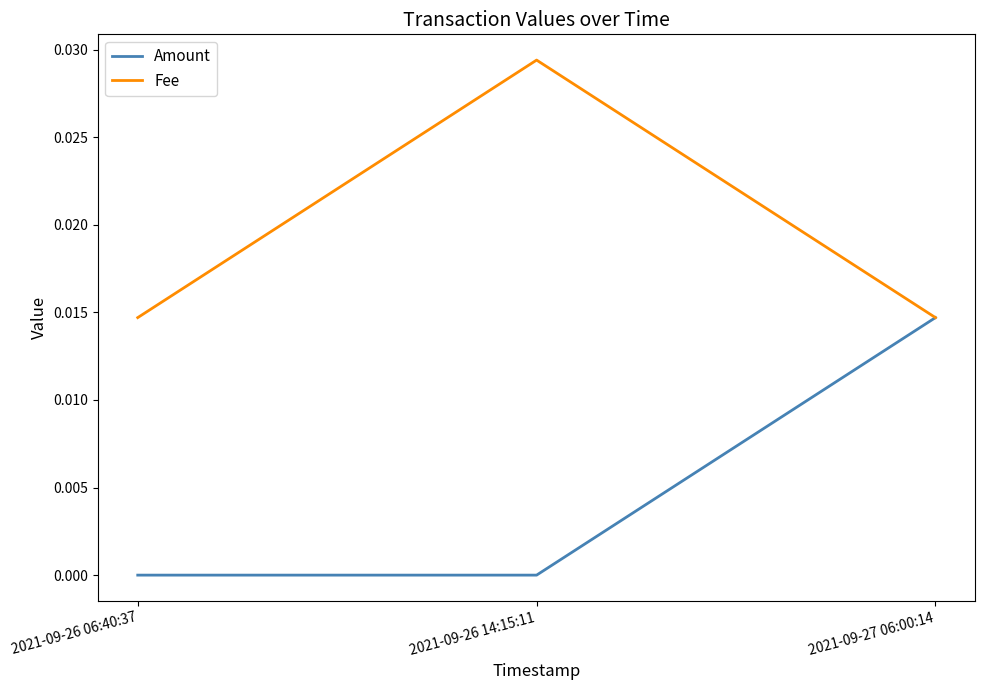

At which label does Fee reach its peak?

2021-09-26 14:15:11